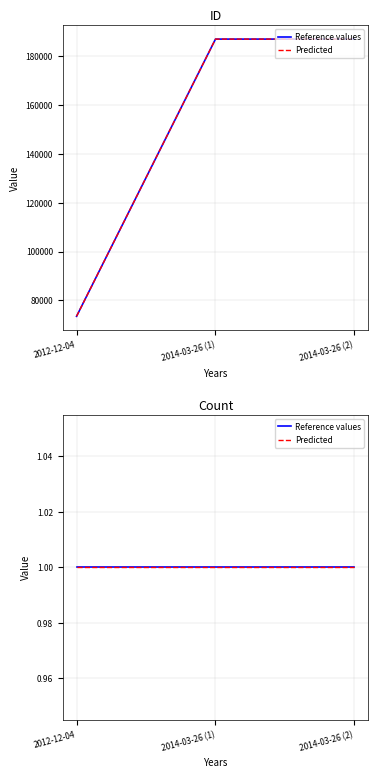

The Predicted series shows 187113 at 2014-03-26 (2). True or false?

True